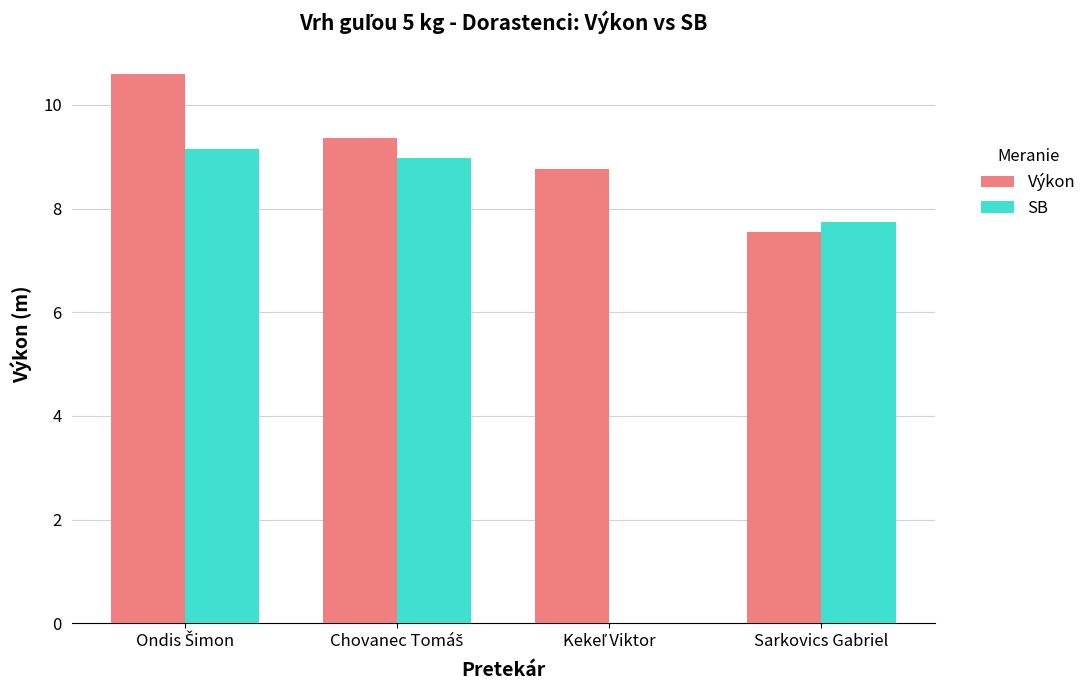

What is the sum of all Výkon values?

36.3